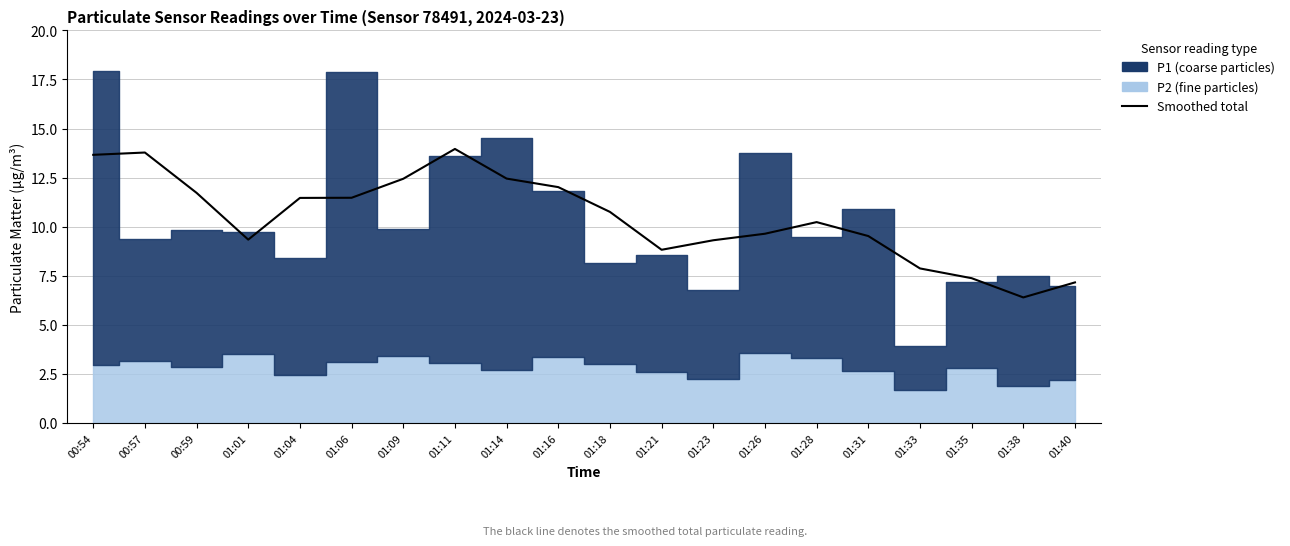

Reading left to right, list all the values displayed in this chart.

13.7	13.8	11.7	9.3	11.5	11.5	12.4	14.0	12.4	12.0	10.8	8.8	9.3	9.6	10.2	9.5	7.9	7.4	6.4	7.2